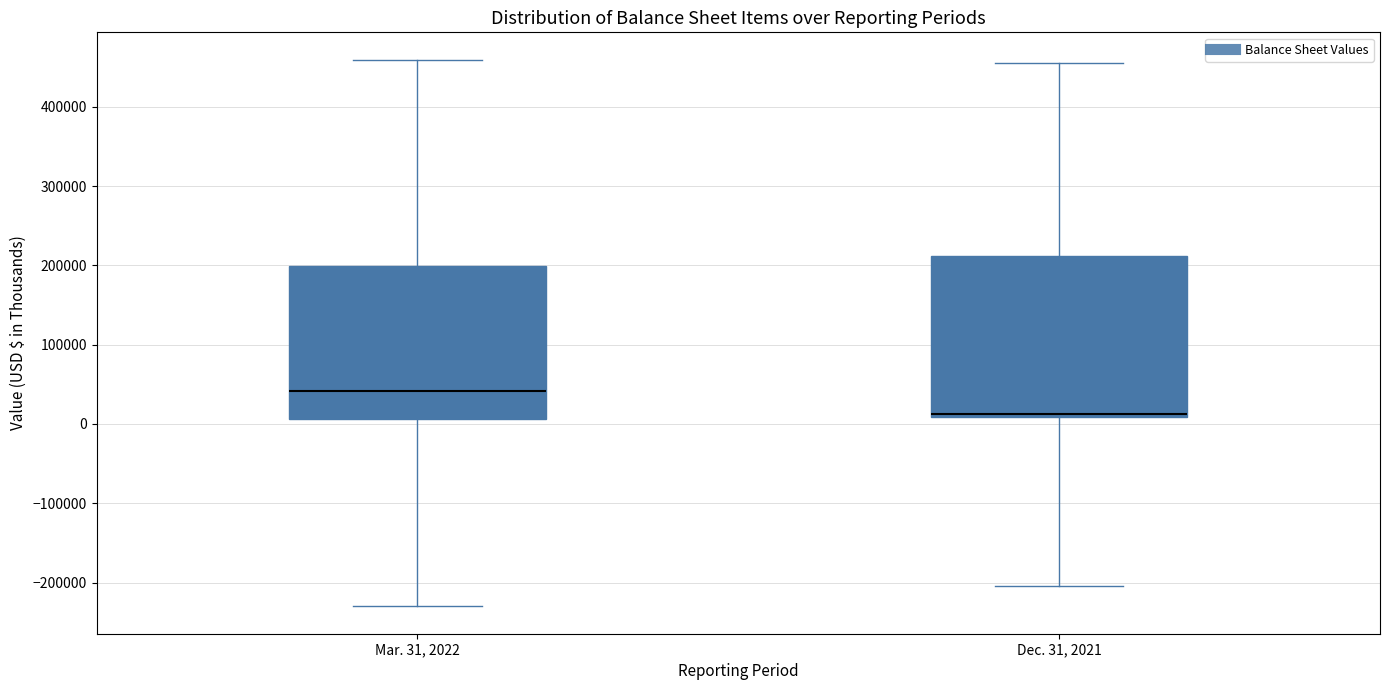

Comparing the boxes themselves (not the whiskers), which one is the tallest?

Dec. 31, 2021